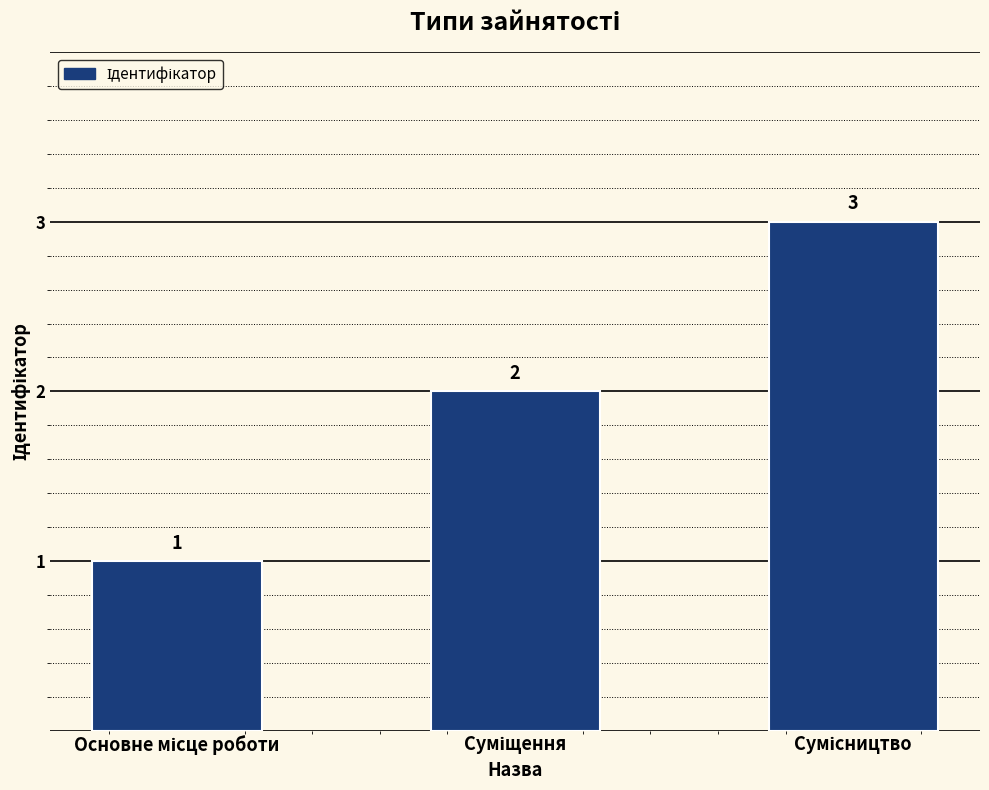

What is the sum of all values?

6